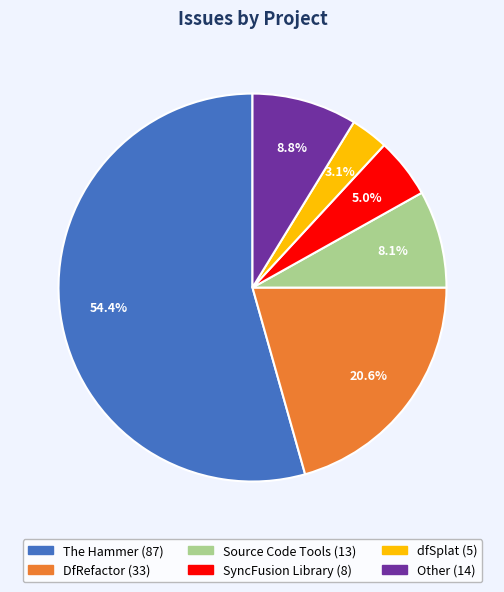

To the nearest percent, what is the average slice percentage?

17%